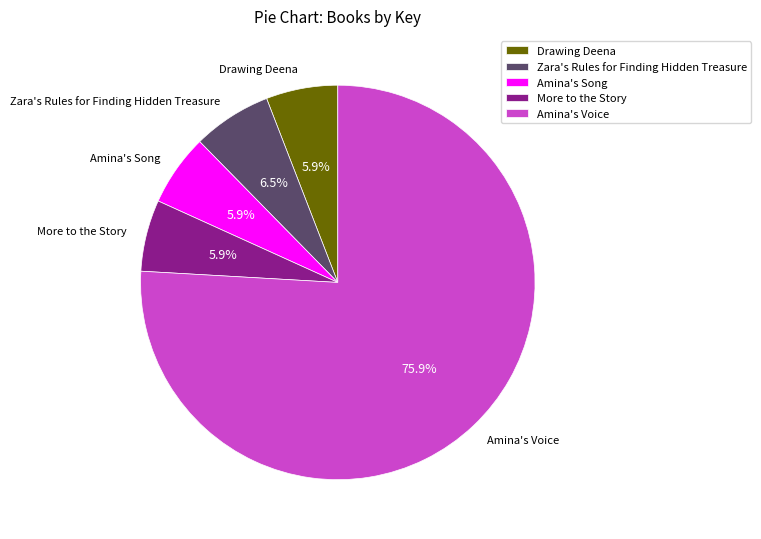

Is there any slice that represents more than half of the pie?

Yes